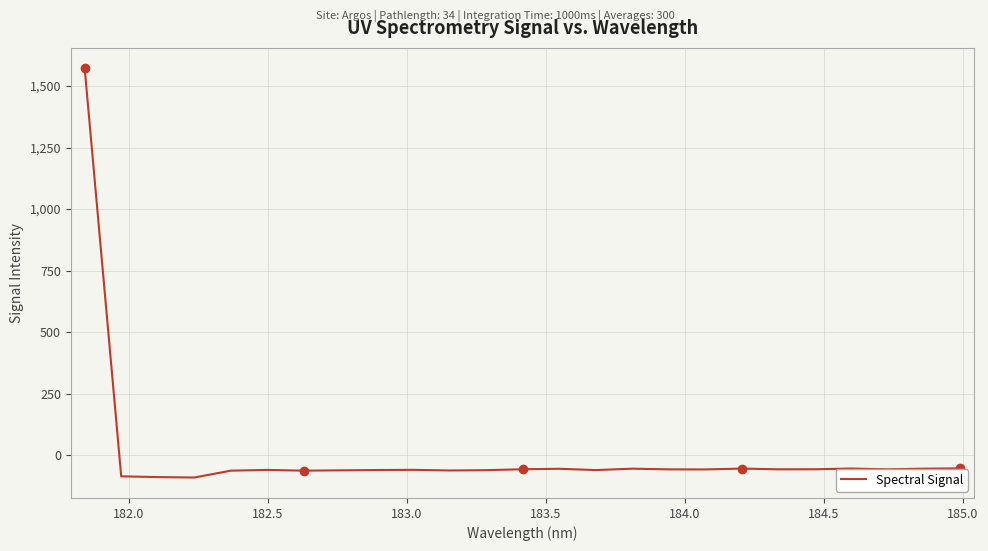

What is the difference between the maximum and minimum values?

1662.4